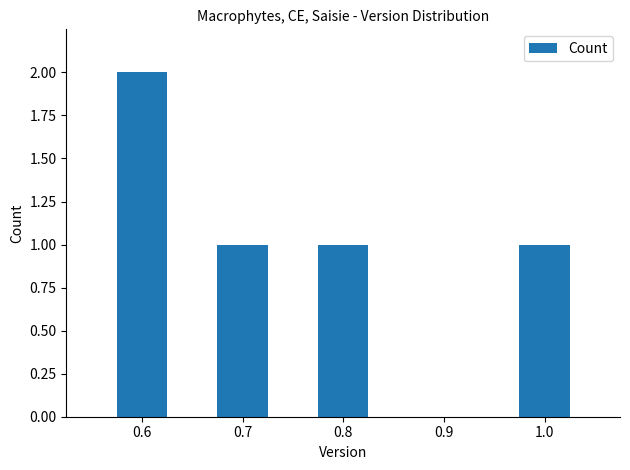

What is the label of the 2nd bar from the right?

0.8